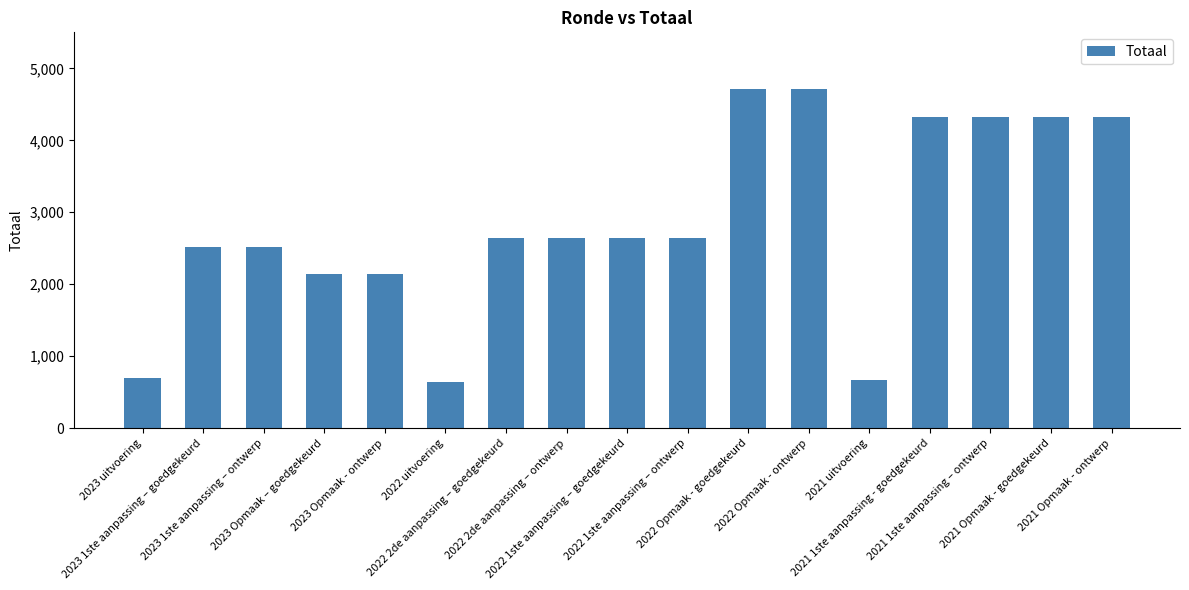

What is the difference between the second highest and second lowest values?

4040